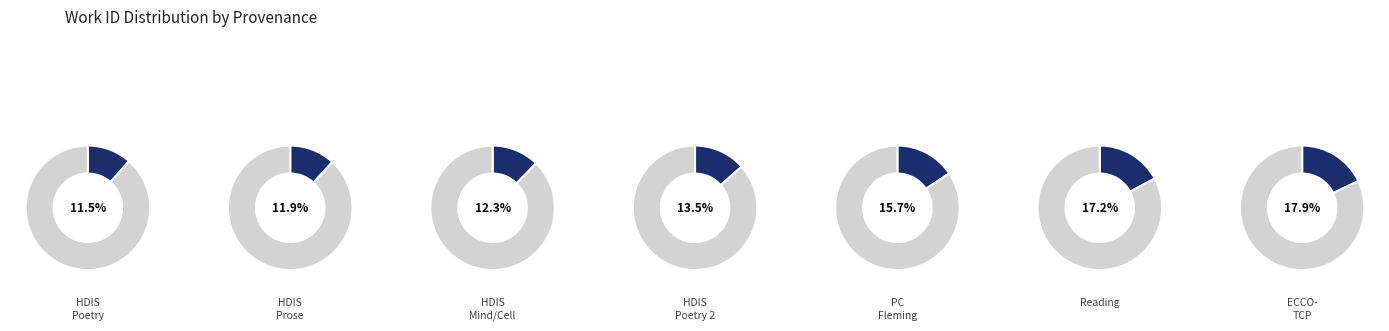

Rank the categories by value from highest to lowest.

ECCO-TCP, Reading, Contributed by PC Fleming, Searching in HDIS (Poetry) 2, Searching mind and cell in HDIS, Searching in HDIS (Prose), Searching in HDIS (Poetry)